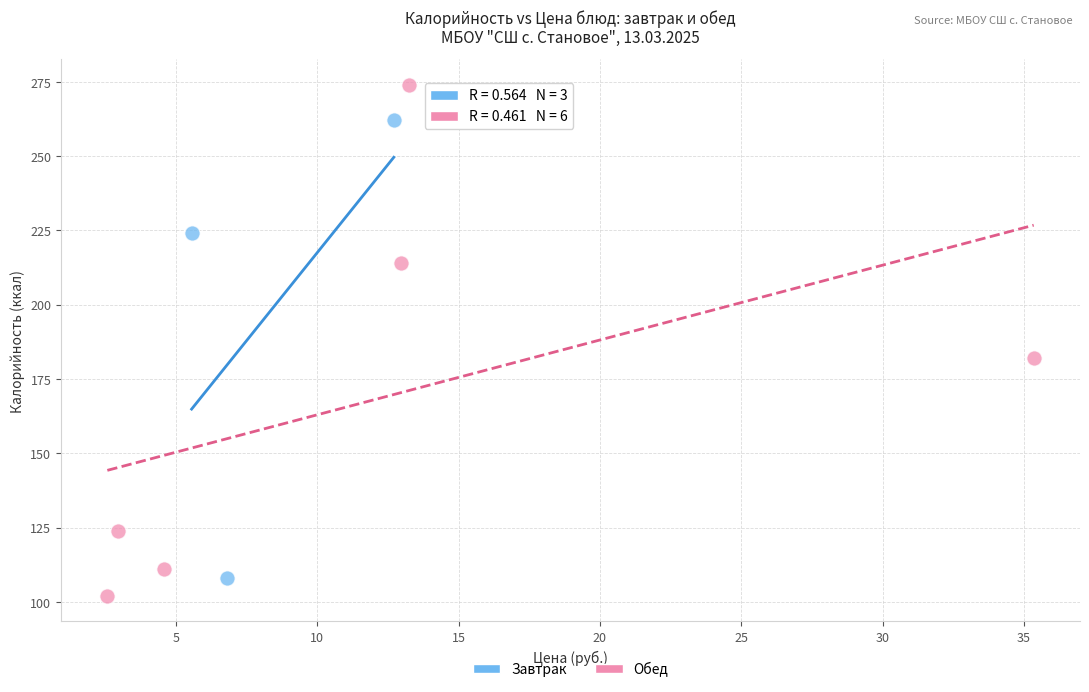

Which series reaches the maximum Y coordinate?

Обед